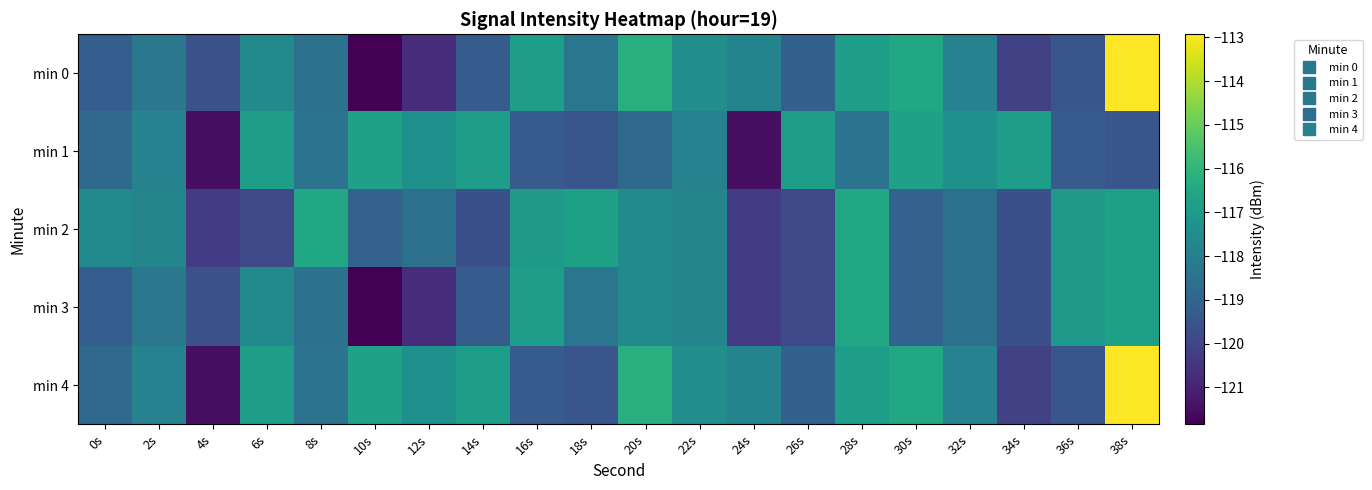

What is the total value across all series at 38s?

-578.9